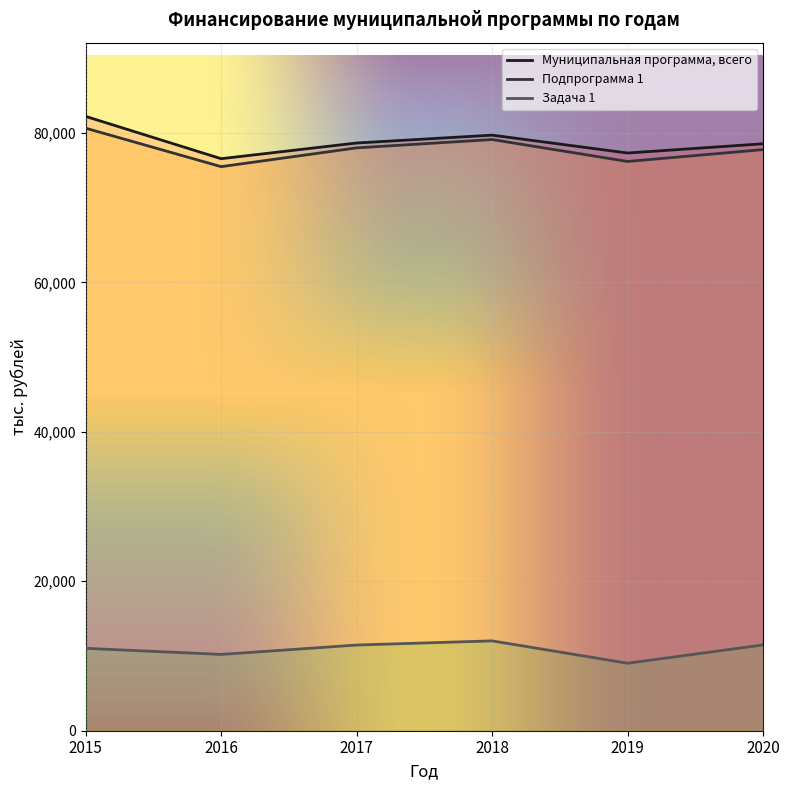

Between 2016 and 2020, which series saw the biggest shift?

Подпрограмма 1